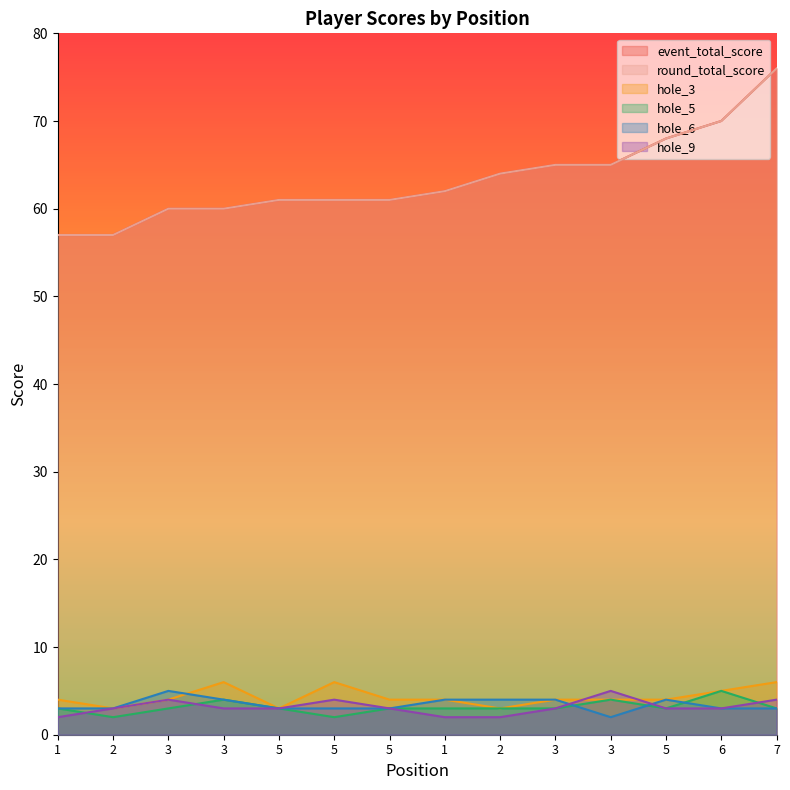

What is the label of the 5th point from the left?

5